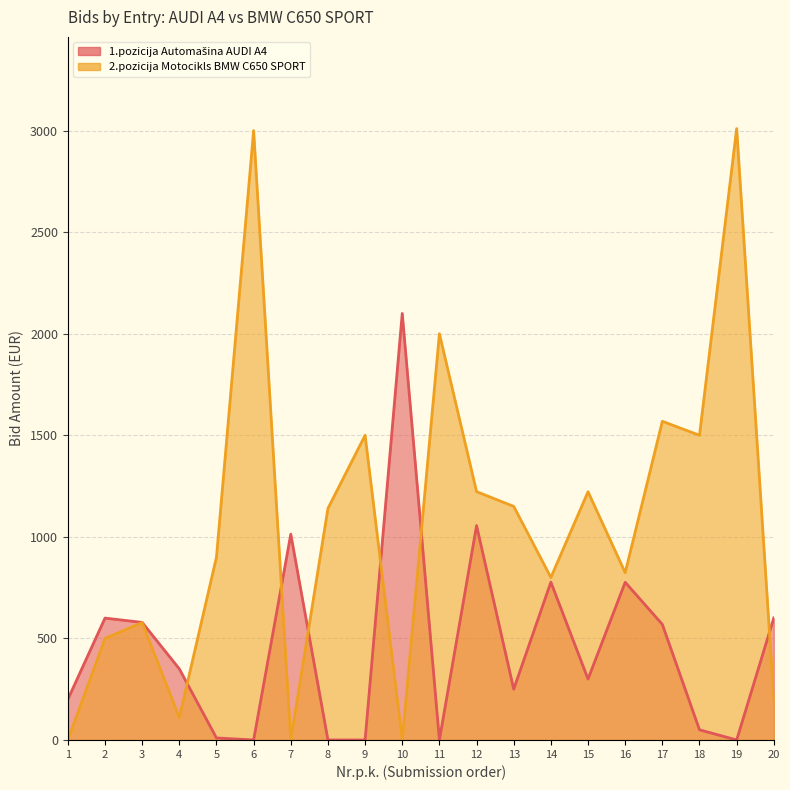

What is the maximum value for 1.pozicija Automašina AUDI A4?

2100.0